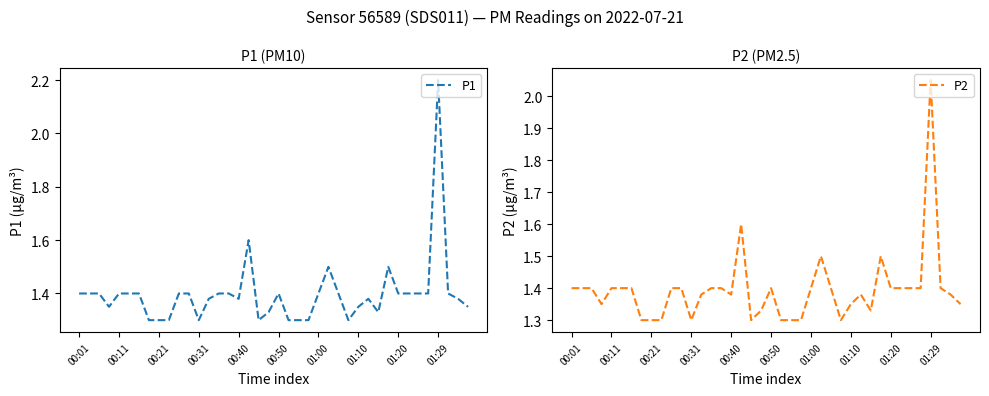

True or false: P1 has more than 2 points higher than both neighbors.

True